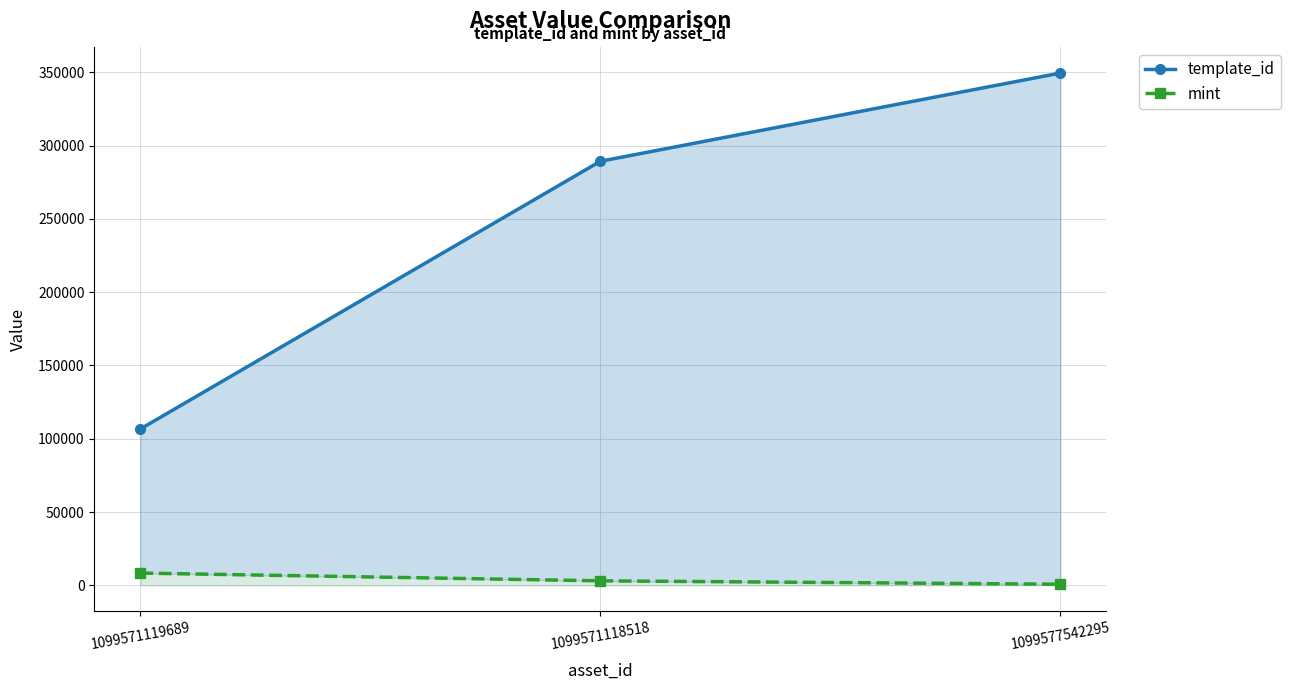

List the series in order of their peak value, lowest first.

mint, template_id